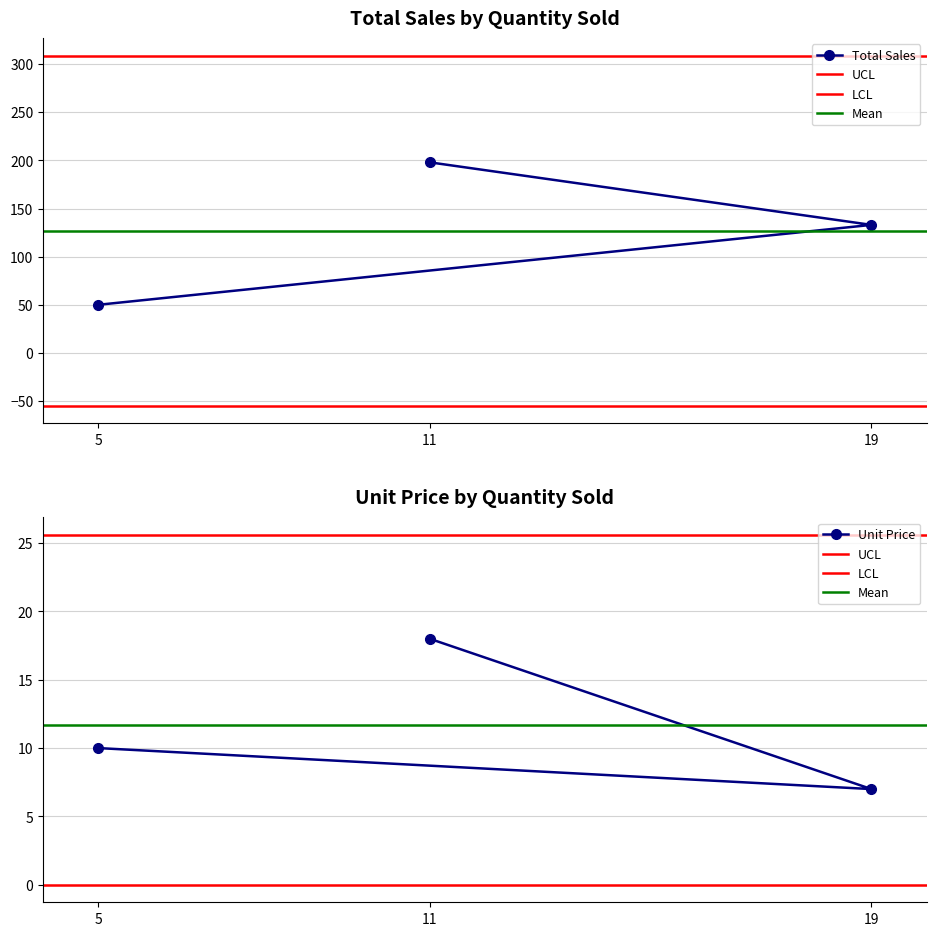

How many lines are shown in the chart?

2